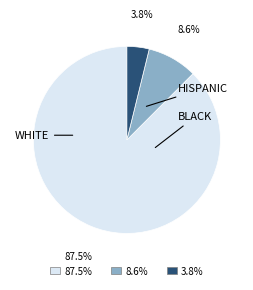

Is there a majority slice in this chart?

Yes